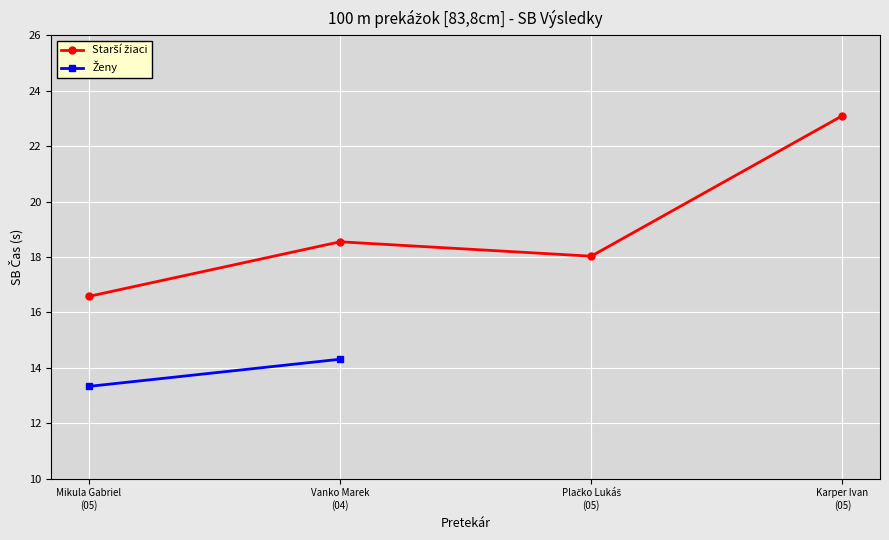

Is it true that the value at Mikula Gabriel
(05) is 16.6?

True